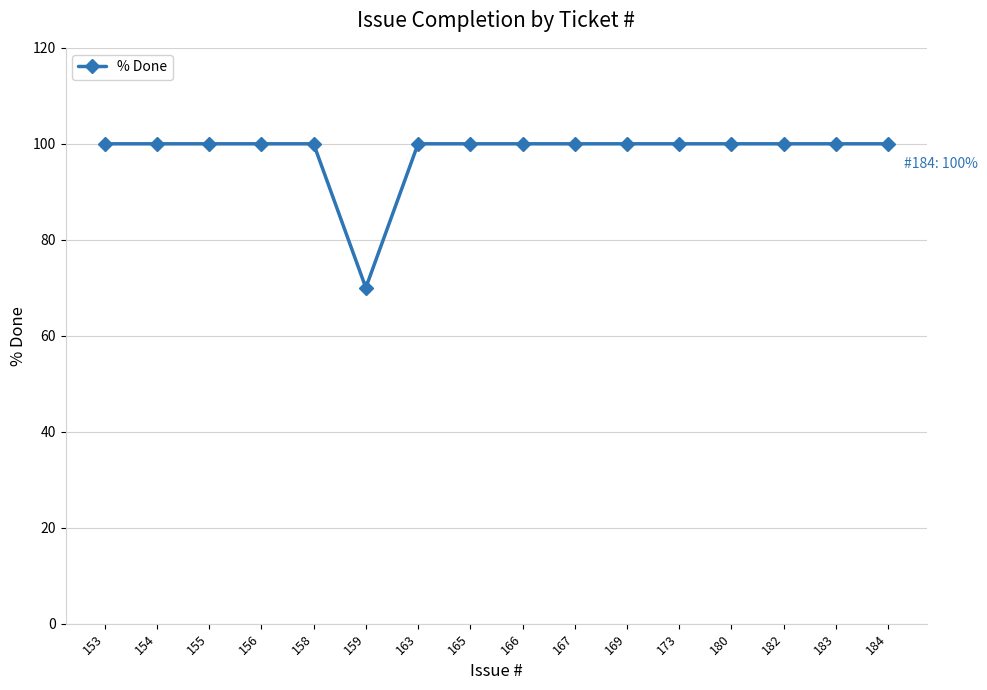

What is the average value?

98